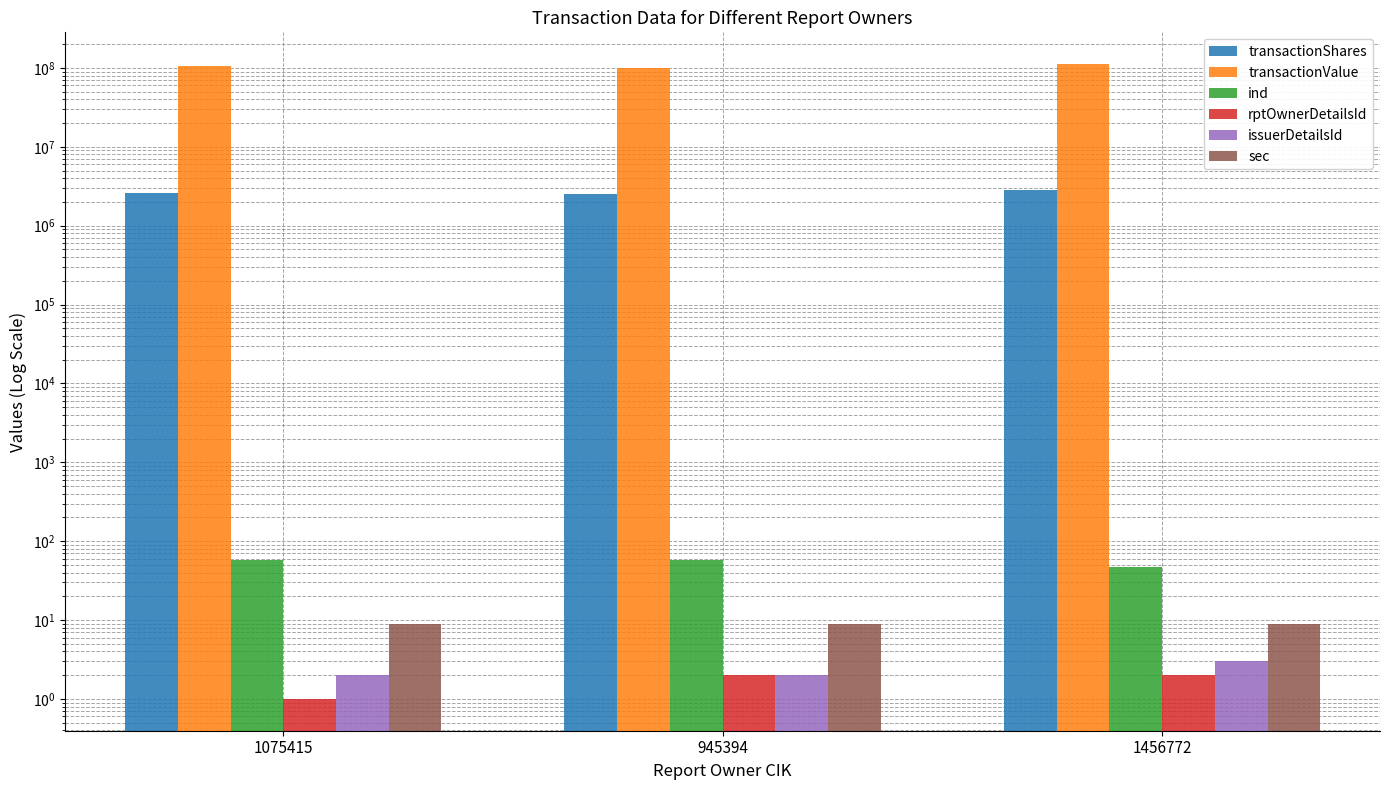

List the labels in order of sec value, largest first.

1075415, 945394, 1456772